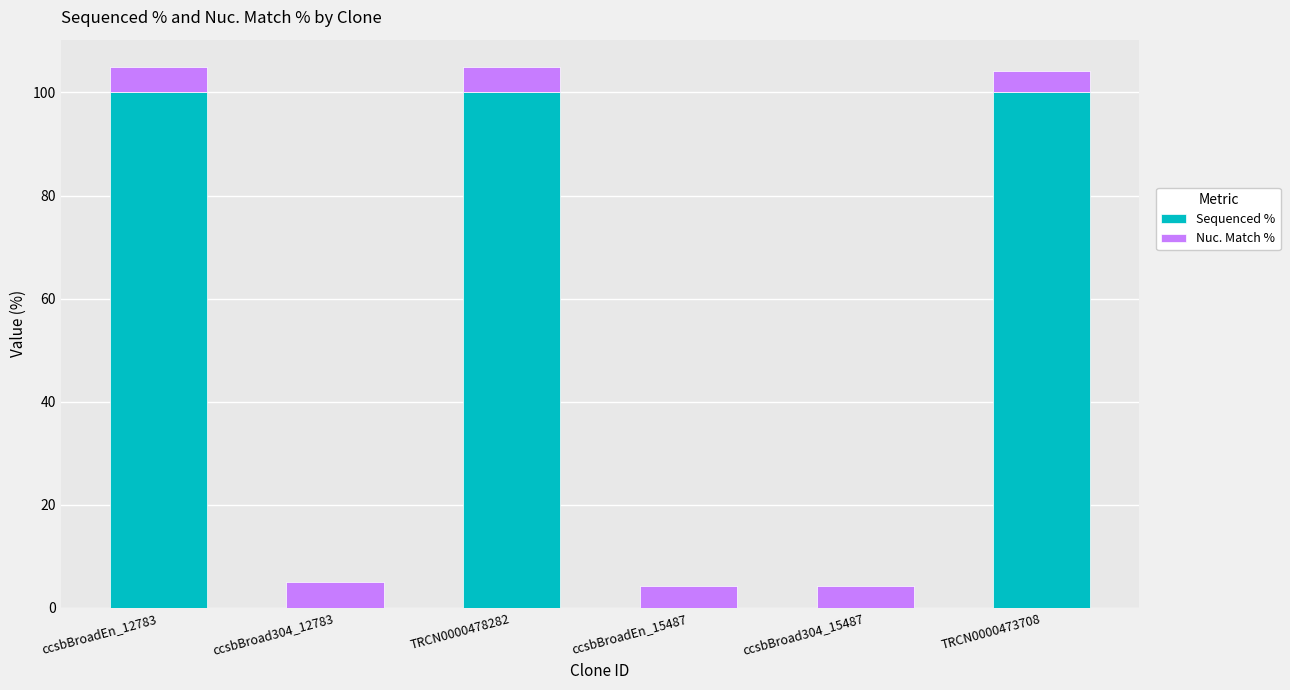

What is the sum of the Sequenced % values at TRCN0000478282 and ccsbBroadEn_12783?

200.0